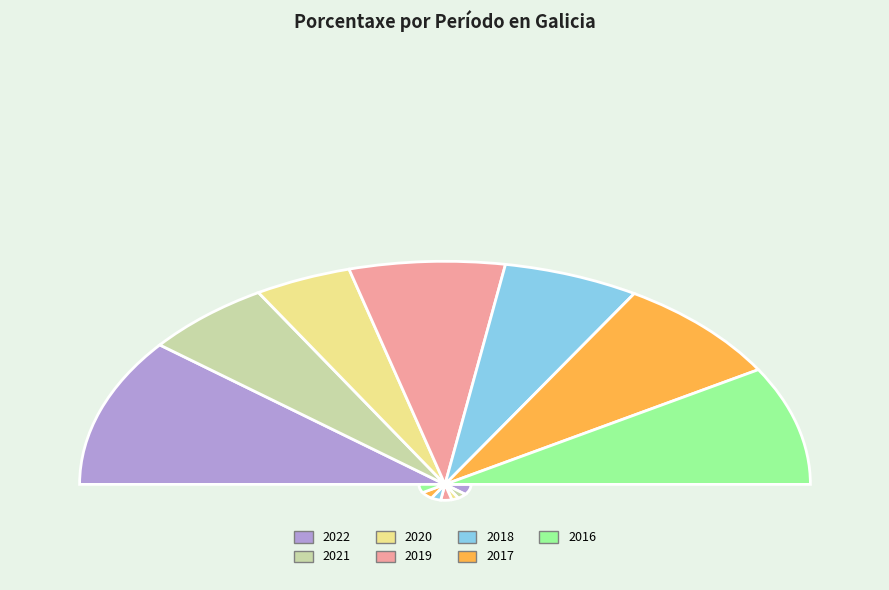

True or false: 2016 accounts for 27% of the total.

False